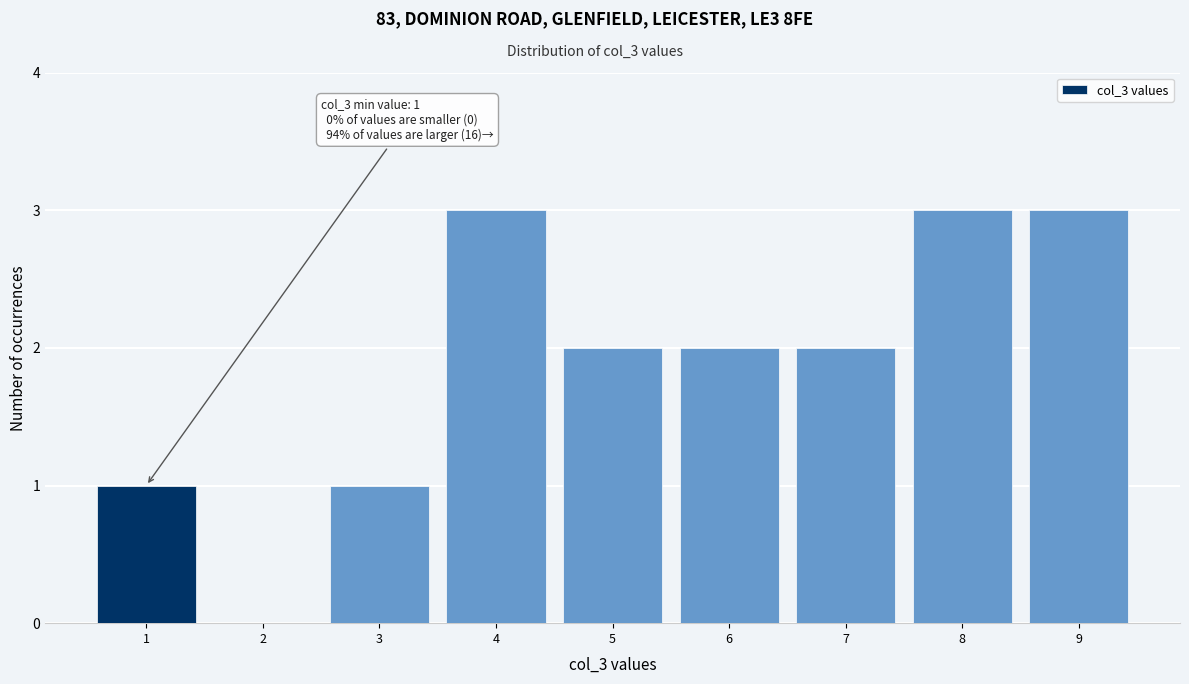

Reading right to left, transcribe all the data shown in this chart.

9=3	8=3	7=2	6=2	5=2	4=3	3=1	2=0	1=1